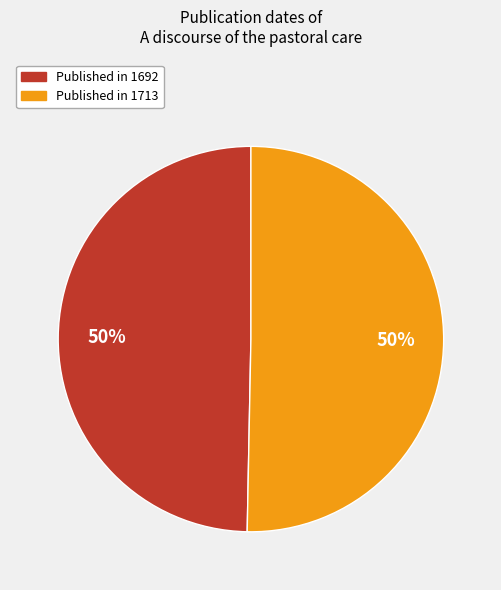

To the nearest percent, what is the average slice percentage?

50%